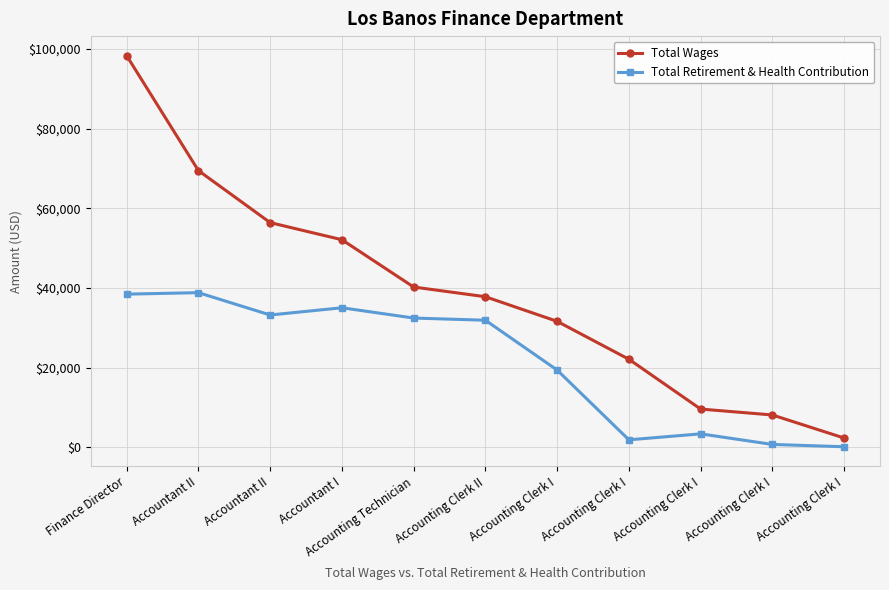

True or false: Total Retirement & Health Contribution and Total Wages intersect in this chart.

False